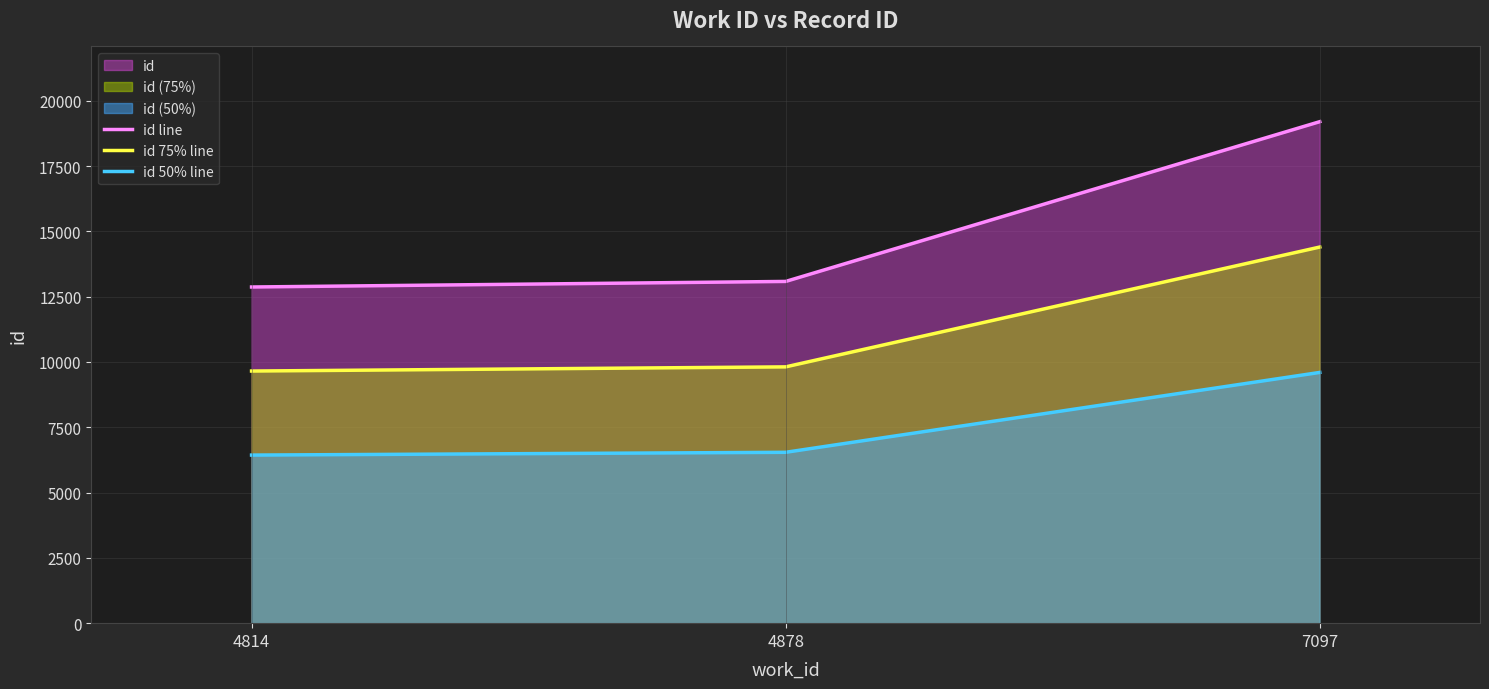

Rank the categories by id 50% line value from highest to lowest.

7097, 4878, 4814